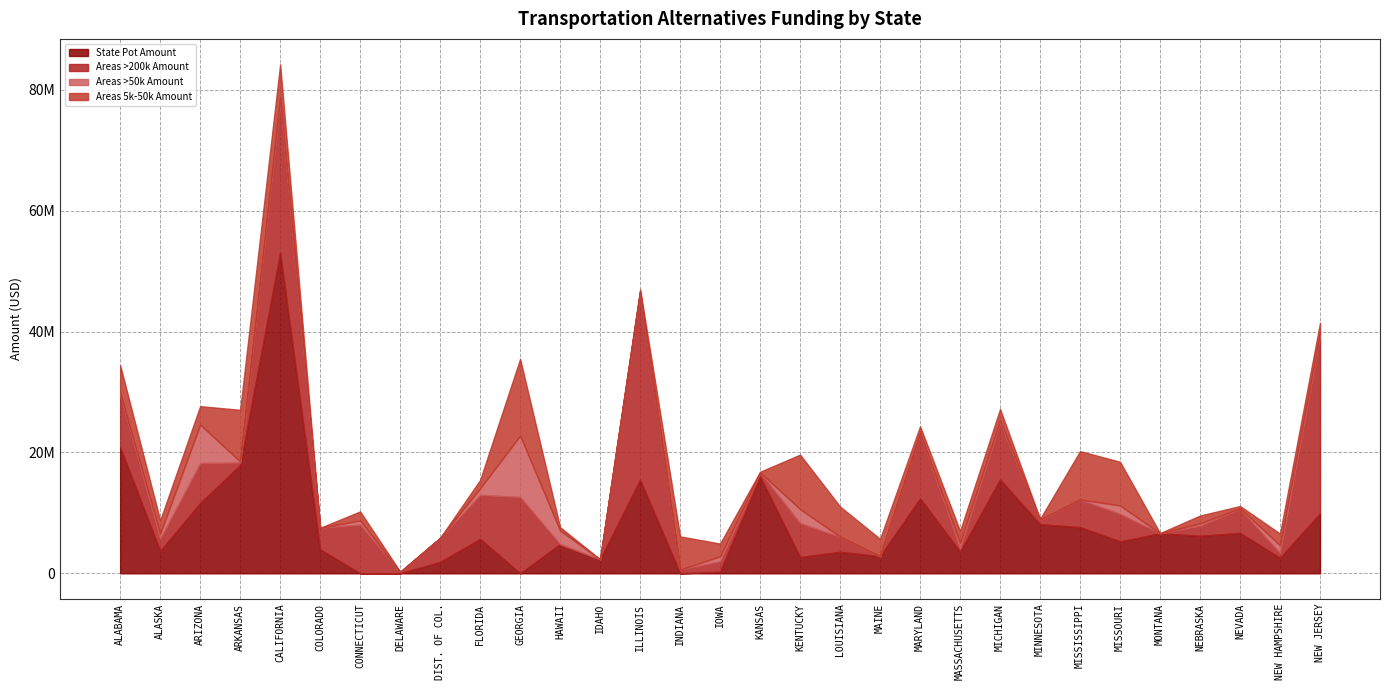

Reading left to right, list all the values displayed in this chart.

State Pot Amount: ALABAMA=20868059	ALASKA=3712524	ARIZONA=11628951	ARKANSAS=17908142	CALIFORNIA=53055008	COLORADO=3956905	CONNECTICUT=0	DELAWARE=0	DIST. OF COL.=1885480	FLORIDA=5690164	GEORGIA=10	HAWAII=4827055	IDAHO=2318525	ILLINOIS=15489537	INDIANA=0	IOWA=261552	KANSAS=16021121	KENTUCKY=2685891	LOUISIANA=3559102	MAINE=2827202	MARYLAND=12413447	MASSACHUSETTS=3573245	MICHIGAN=15532023	MINNESOTA=8119956	MISSISSIPPI=7639910	MISSOURI=5278784	MONTANA=6612846	NEBRASKA=6212653	NEVADA=6682323	NEW HAMPSHIRE=2570273	NEW JERSEY=9911269
Areas >200k Amount: ALABAMA=8658922	ALASKA=1977353	ARIZONA=6626003	ARKANSAS=426221	CALIFORNIA=24706717	COLORADO=3576190	CONNECTICUT=8072237	DELAWARE=219303	DIST. OF COL.=3974853	FLORIDA=7287352	GEORGIA=12641065	HAWAII=0	IDAHO=0	ILLINOIS=31102953	INDIANA=634919	IOWA=1732937	KANSAS=672720	KENTUCKY=5626163	LOUISIANA=2475117	MAINE=0	MARYLAND=10744810	MASSACHUSETTS=553021	MICHIGAN=9364909	MINNESOTA=679263	MISSISSIPPI=4575343	MISSOURI=4552802	MONTANA=0	NEBRASKA=1673241	NEVADA=3967846	NEW HAMPSHIRE=791716	NEW JERSEY=29244892
Areas >50k Amount: ALABAMA=319597	ALASKA=884818	ARIZONA=6355973	ARKANSAS=176677	CALIFORNIA=964954	COLORADO=0	CONNECTICUT=684149	DELAWARE=0	DIST. OF COL.=0	FLORIDA=1091603	GEORGIA=10133206	HAWAII=2243939	IDAHO=0	ILLINOIS=17610	INDIANA=0	IOWA=806907	KANSAS=0	KENTUCKY=2319312	LOUISIANA=22470	MAINE=0	MARYLAND=0	MASSACHUSETTS=931990	MICHIGAN=424661	MINNESOTA=115911	MISSISSIPPI=0	MISSOURI=1399880	MONTANA=5829	NEBRASKA=386302	NEVADA=111474	NEW HAMPSHIRE=1272302	NEW JERSEY=639818
Areas 5k-50k Amount: ALABAMA=4585483	ALASKA=2207253	ARIZONA=3048877	ARKANSAS=8540674	CALIFORNIA=5492708	COLORADO=0	CONNECTICUT=1485907	DELAWARE=61892	DIST. OF COL.=0	FLORIDA=1381068	GEORGIA=12702631	HAWAII=566131	IDAHO=0	ILLINOIS=400120	INDIANA=5478843	IOWA=2124072	KANSAS=110504	KENTUCKY=9007105	LOUISIANA=4995835	MAINE=2872017	MARYLAND=1183731	MASSACHUSETTS=1964585	MICHIGAN=1870080	MINNESOTA=95158	MISSISSIPPI=8006961	MISSOURI=7222875	MONTANA=36089	NEBRASKA=1286988	NEVADA=373932	NEW HAMPSHIRE=1943512	NEW JERSEY=1646887